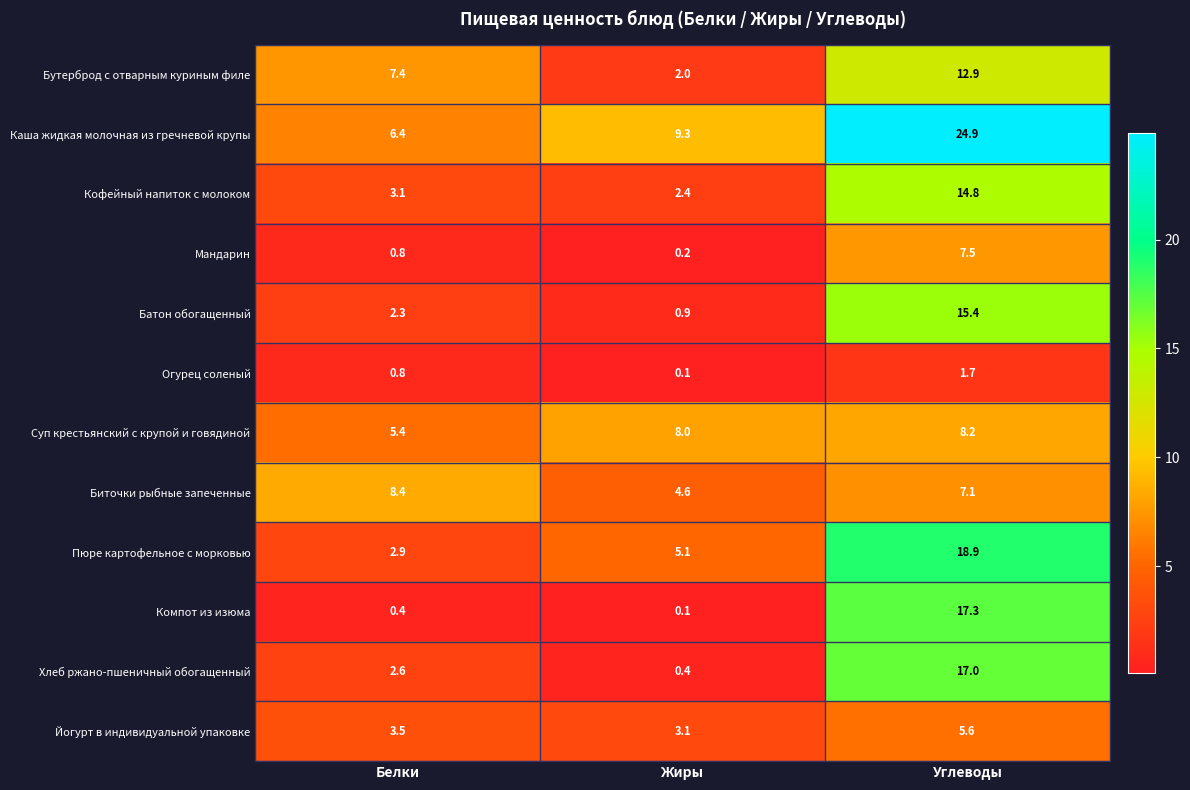

The Батон обогащенный series shows 0.2 at Жиры. True or false?

False